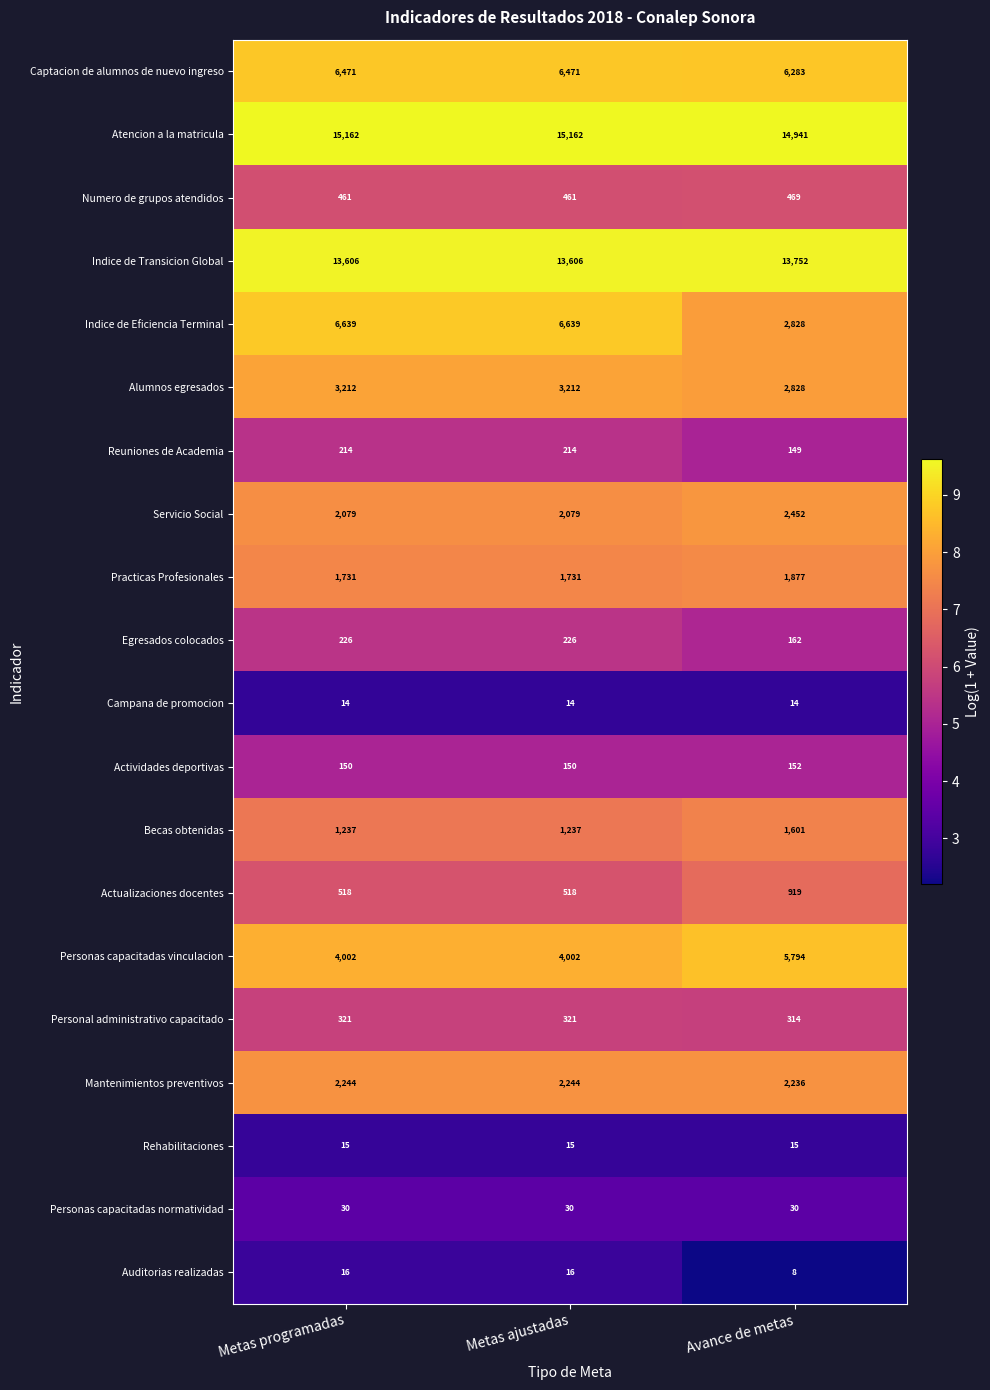

Which series has the widest spread of values?

Indice de Eficiencia Terminal